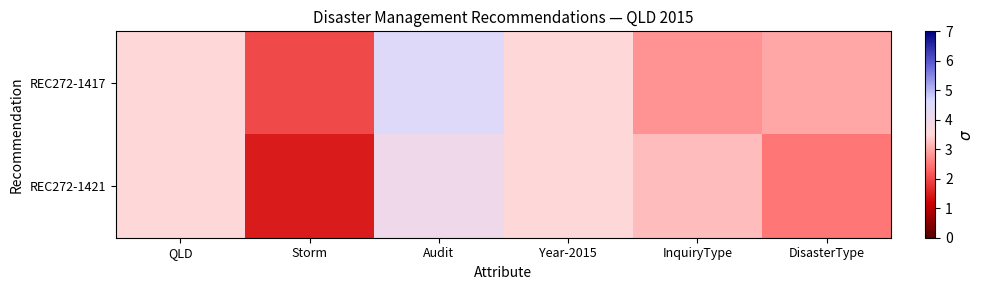

Which series has the largest total across all categories?

REC272-1417